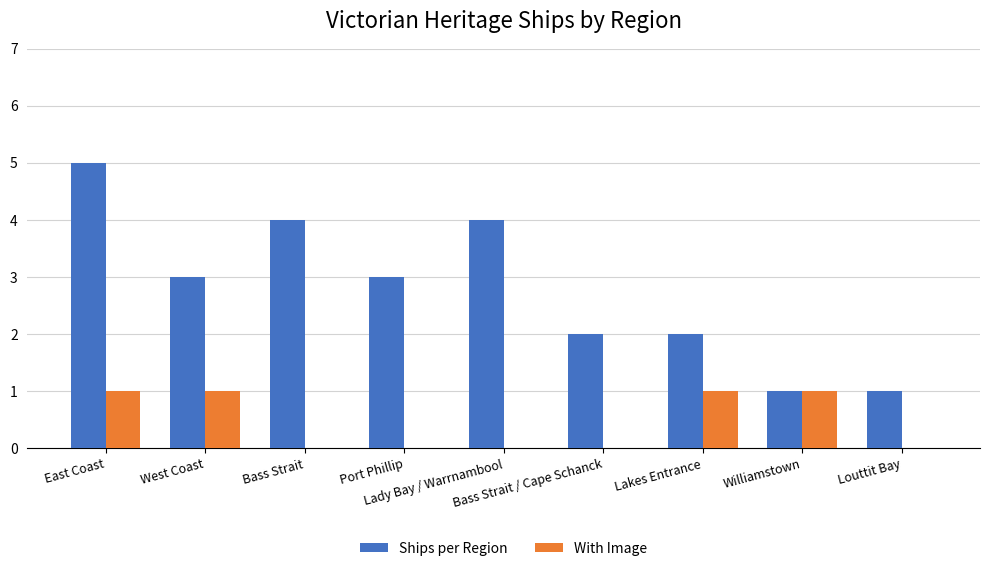

At which label does Ships per Region reach its peak?

East Coast